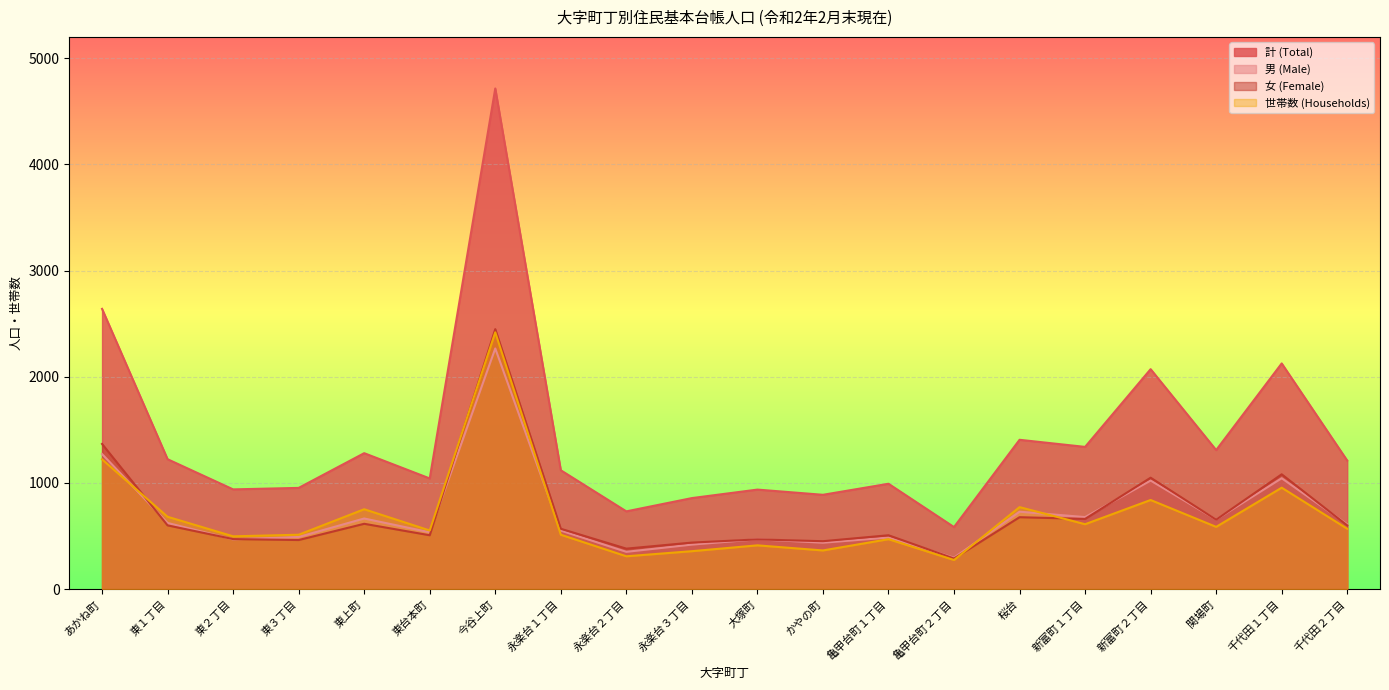

At which category does 女 (Female) reach its first local peak?

東上町